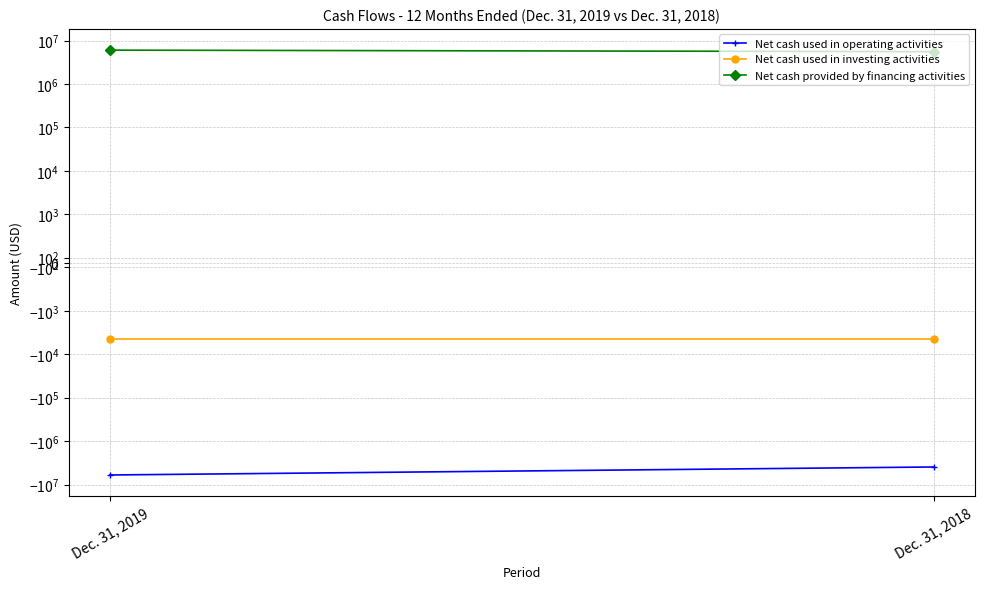

Reading left to right, list all the values displayed in this chart.

Net cash used in operating activities: -6027941	-3943014
Net cash used in investing activities: -4385	-4385
Net cash provided by financing activities: 6004571	5540901